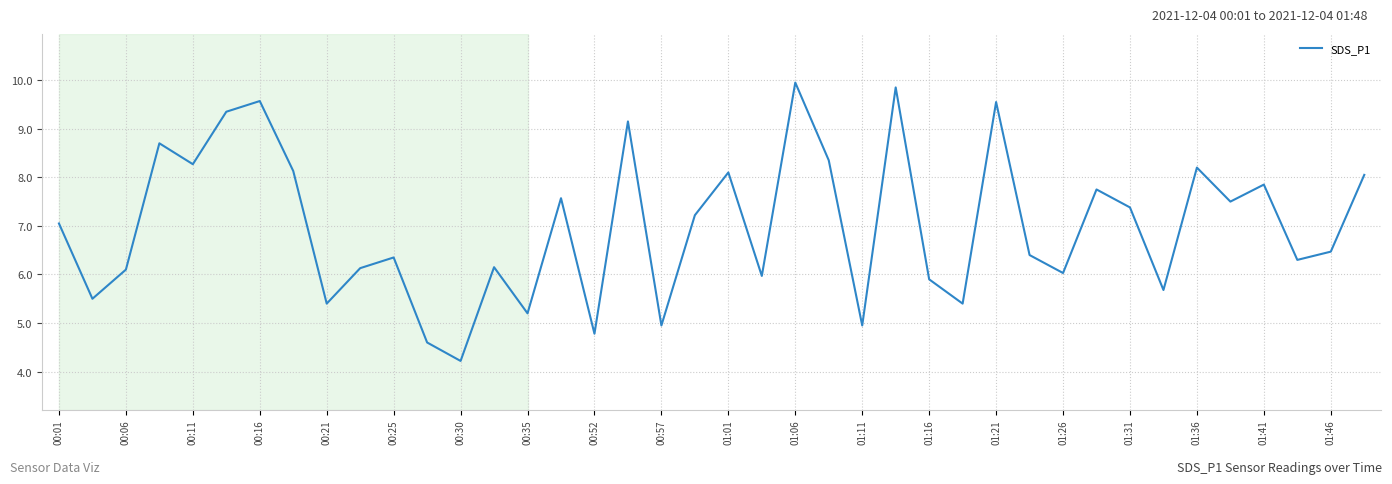

What is the difference between the maximum and minimum values?

5.7